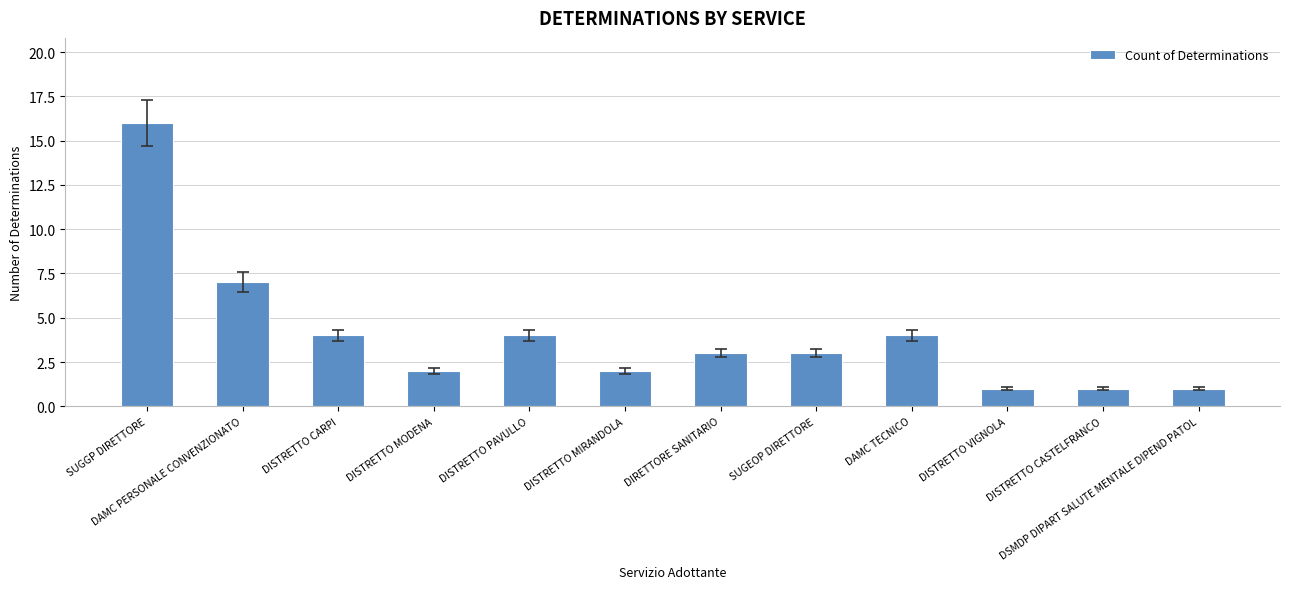

What is the value of the 12th bar from the left?

1